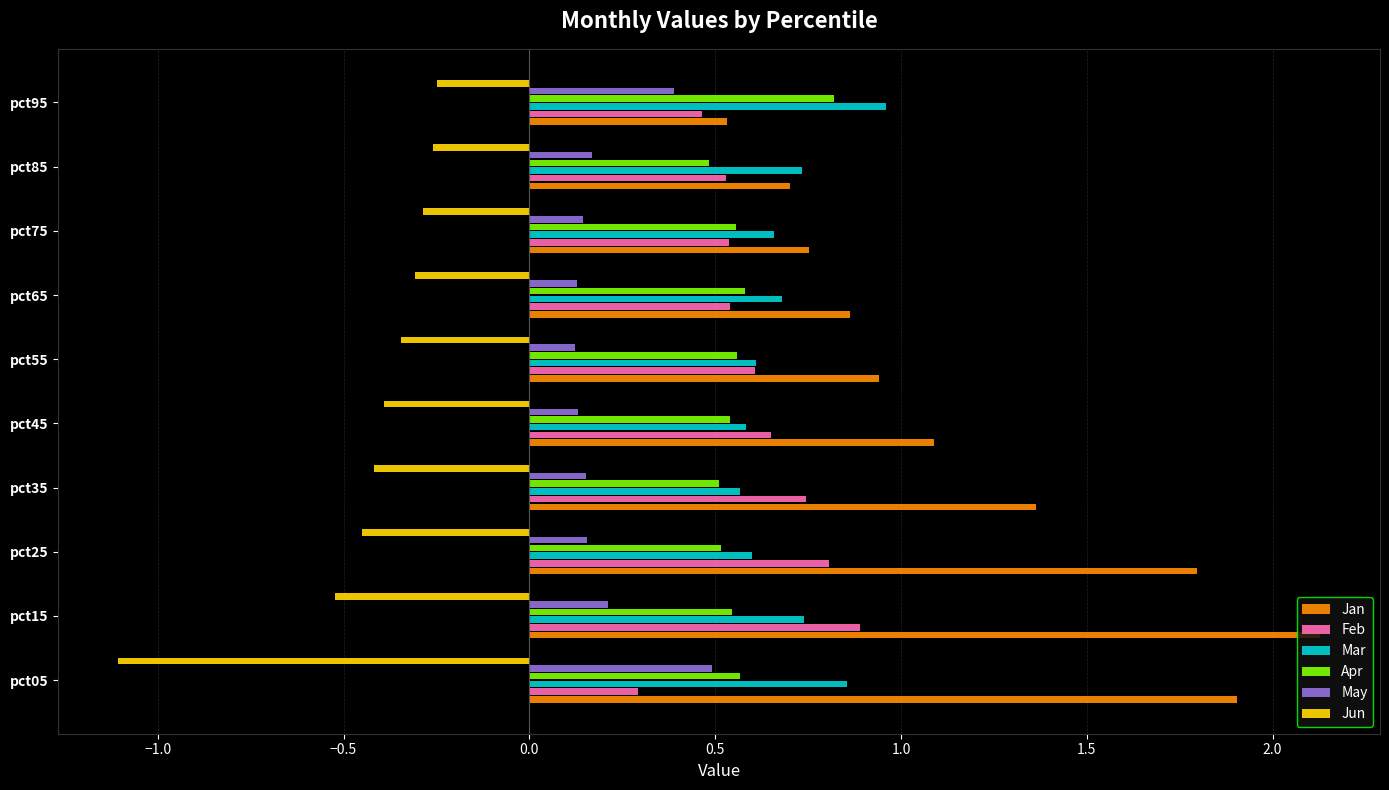

Which category has the lowest value across all series?

pct05